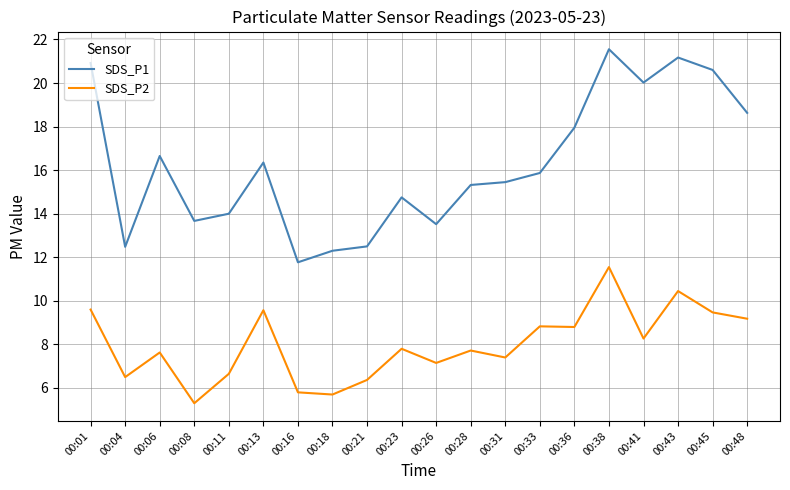

At how many categories does at least one series exceed 15?

12